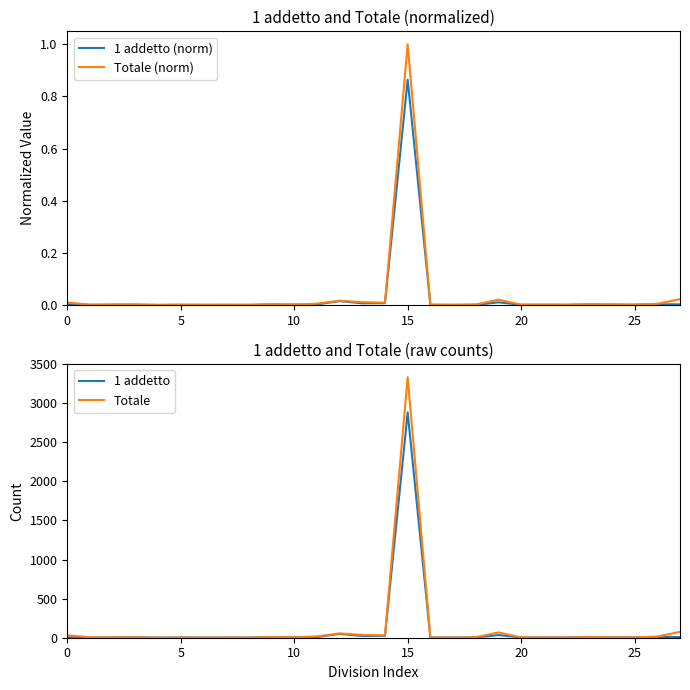

What is the label of the 12th point from the right?

16